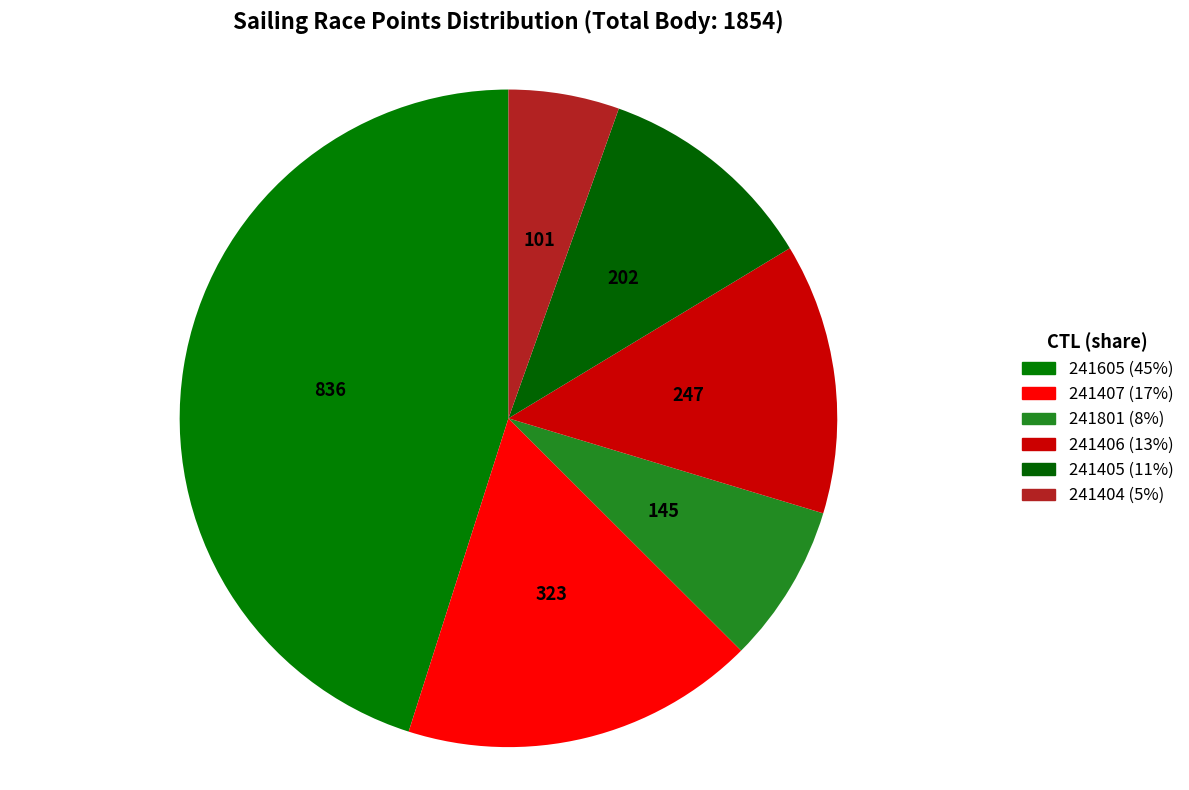

To the nearest percent, what is the average slice percentage?

17%